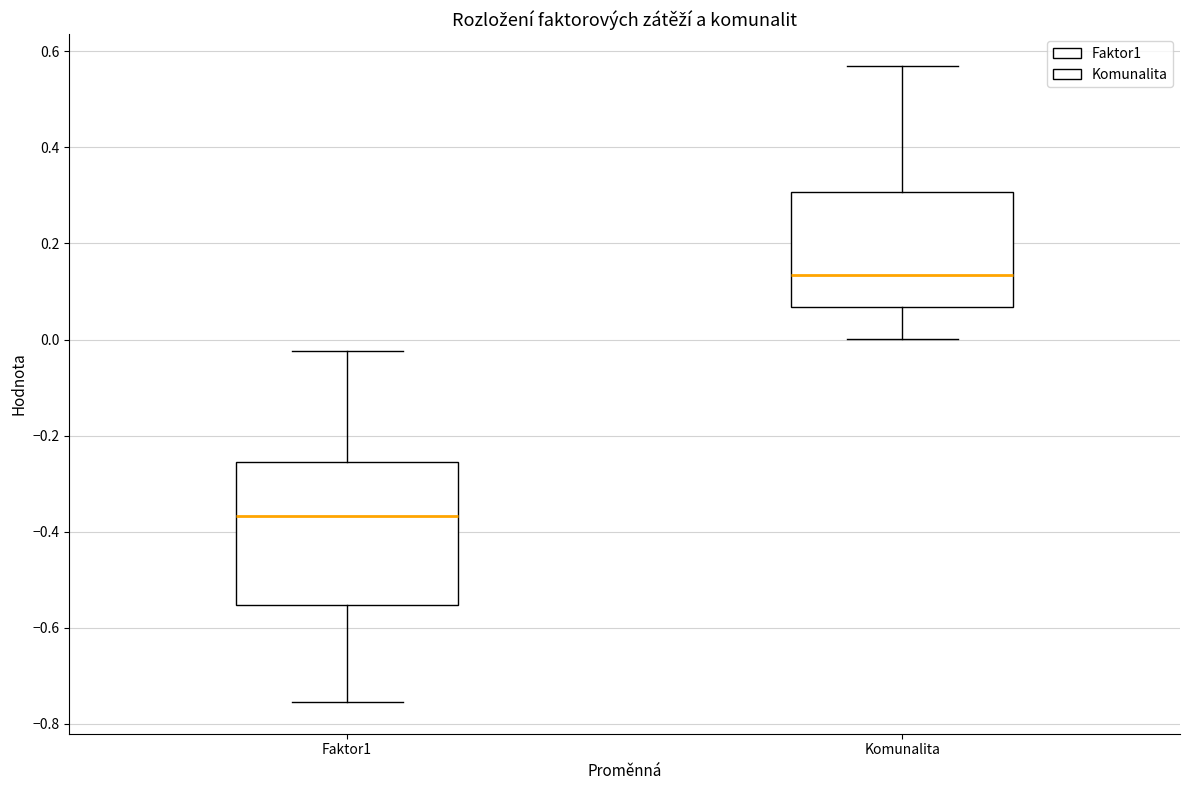

Which box is the tallest, from its lower edge to its upper edge?

Faktor1